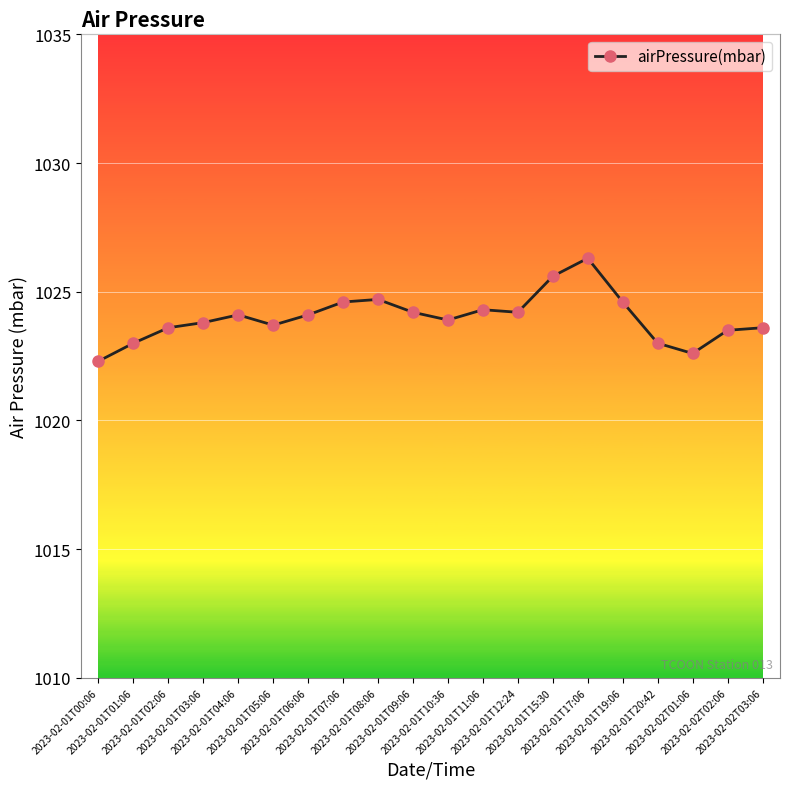

What is the difference between the maximum and second lowest values?

3.7